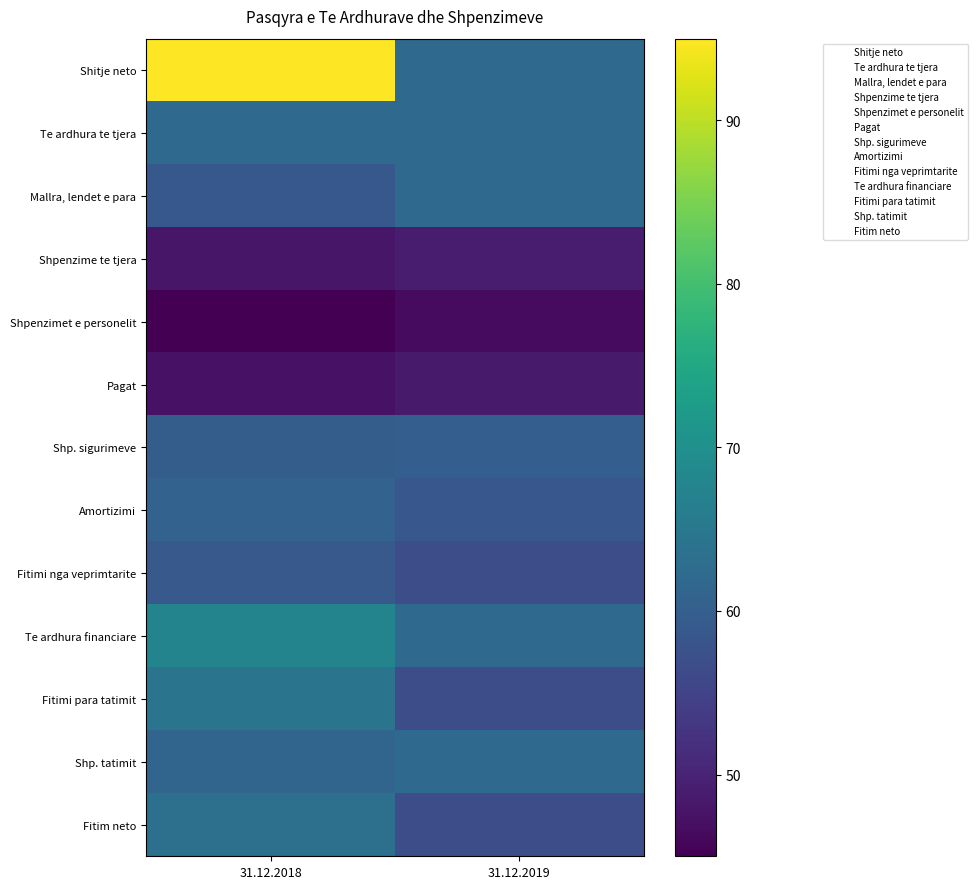

At which category is the sum across all series the highest?

31.12.2018